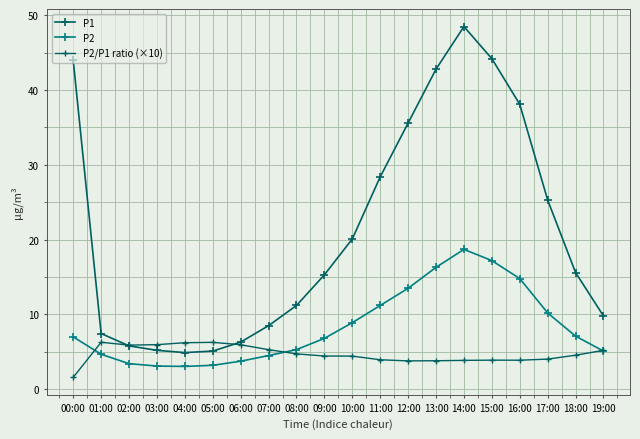

Is this an area chart (filled region under the line)?

No